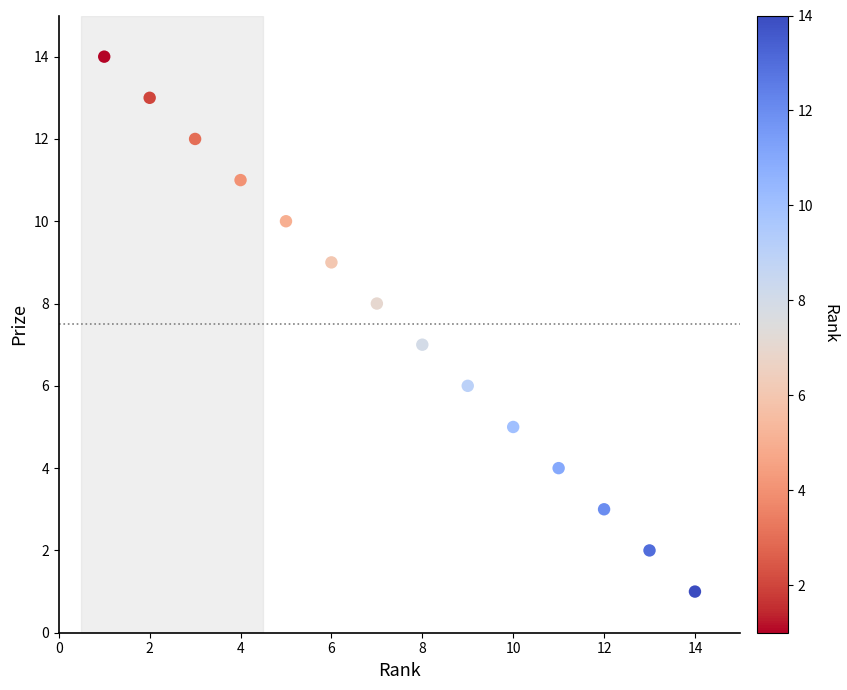

What is the range of X values (max minus min)?

13